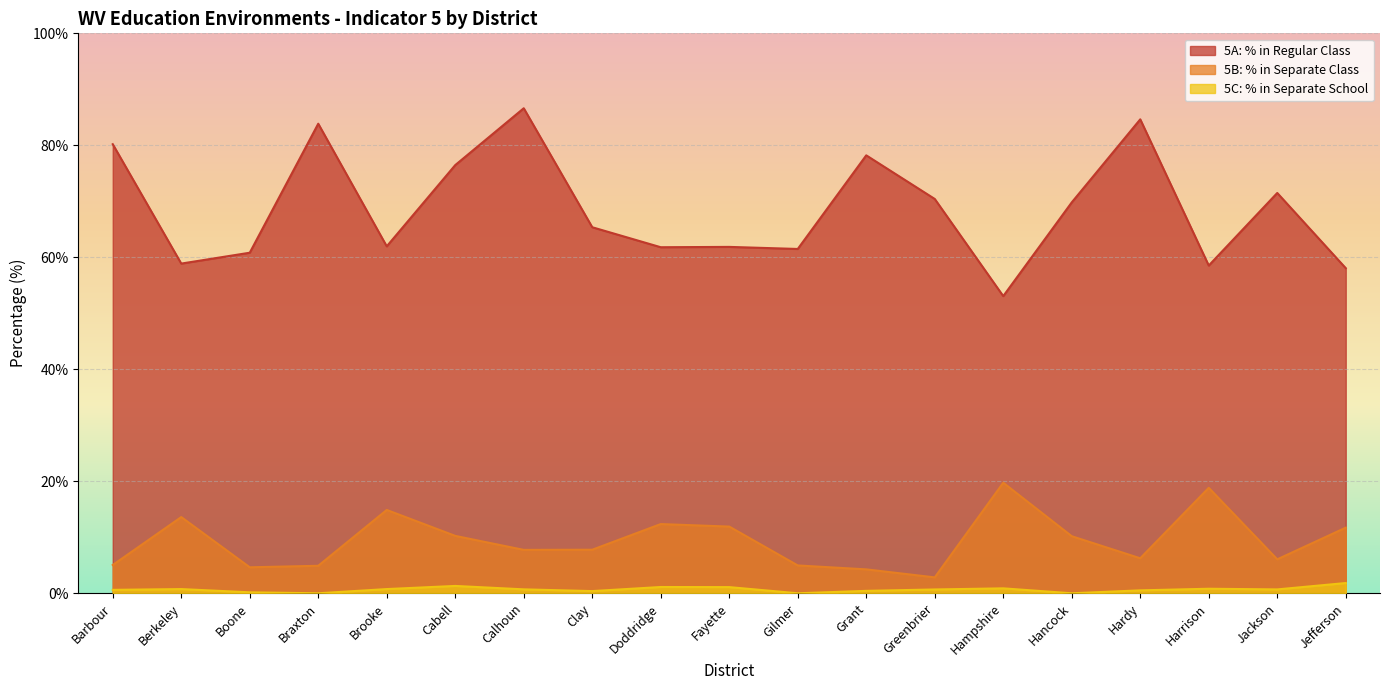

True or false: 5B: % in Separate Class has more than 1 points higher than both neighbors.

True